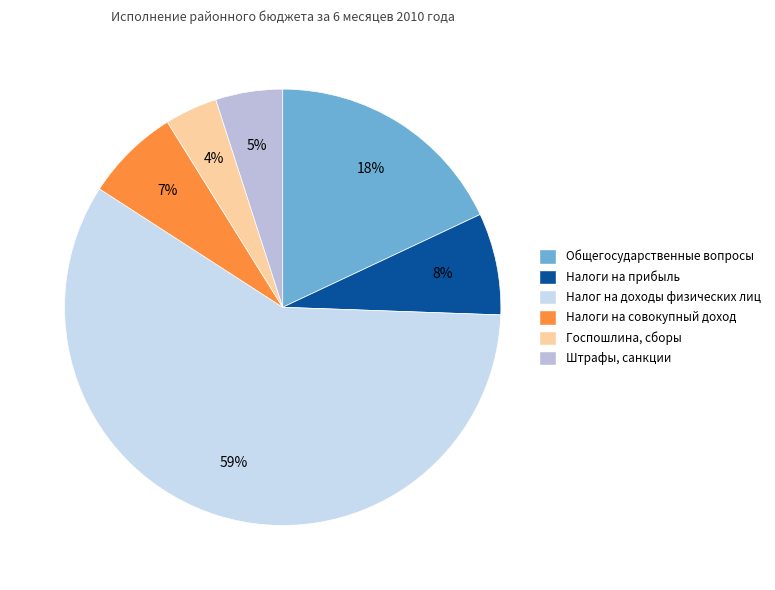

Which category has the smallest portion of the pie?

Госпошлина, сборы